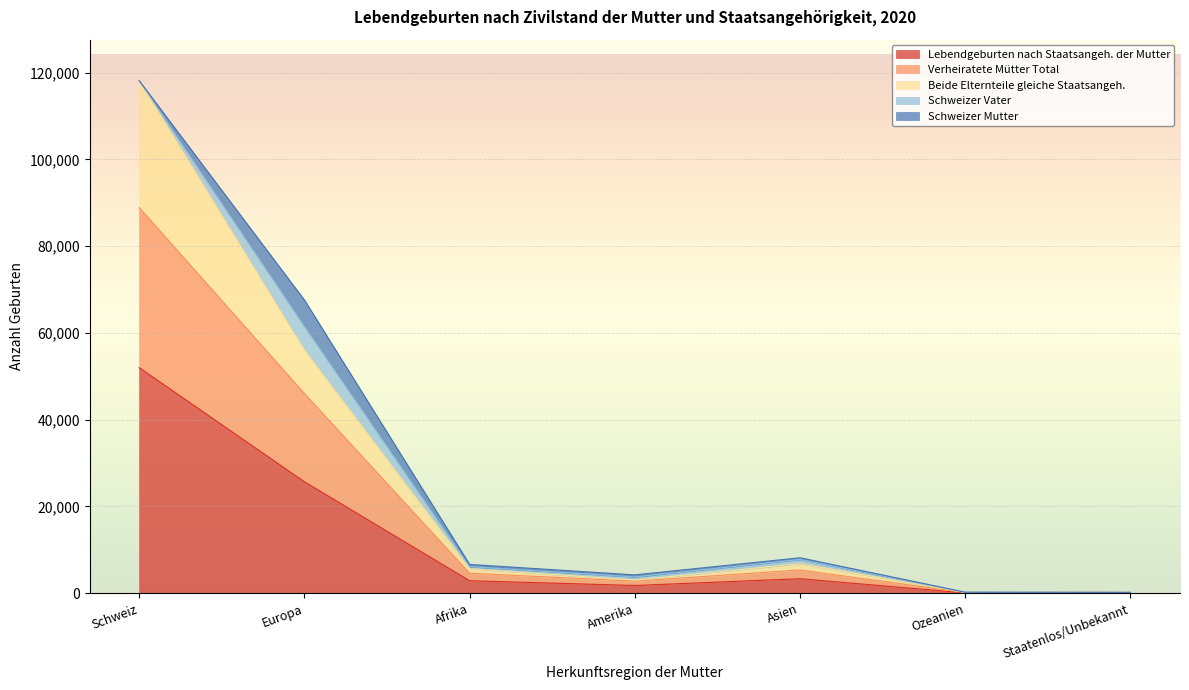

At which category is the sum across all series the highest?

Schweiz